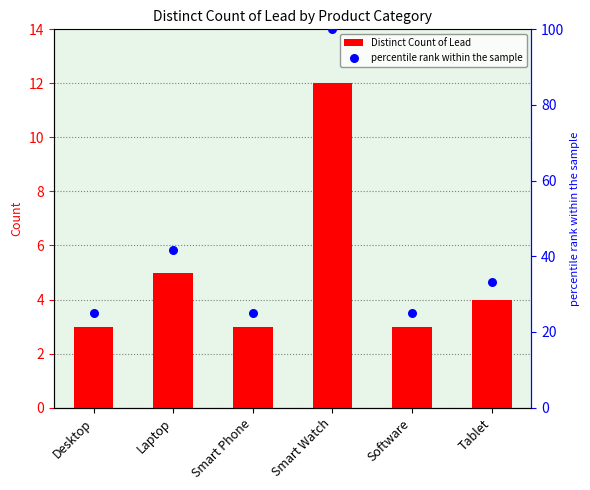

Which series contains the highest Y value?

percentile rank within the sample